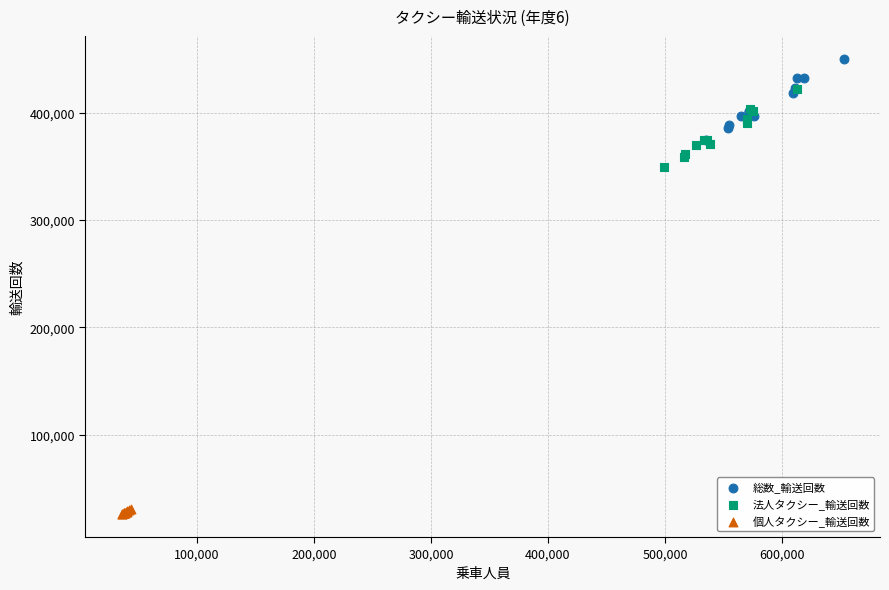

Which series has the widest spread of Y values?

総数_輸送回数